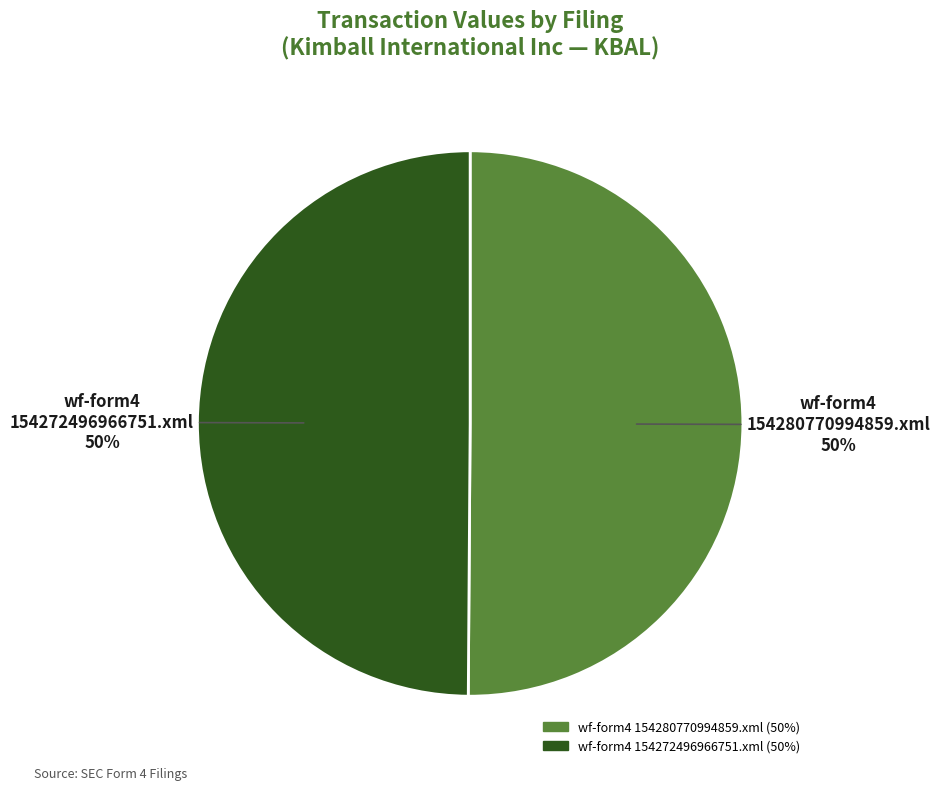

What percentage is the wf-form4 154280770994859.xml slice, to the nearest percent?

50%